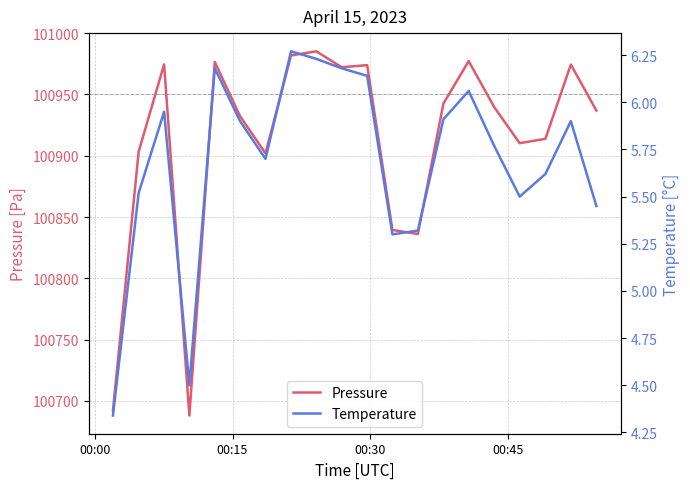

True or false: Temperature and Pressure cross at least once.

False